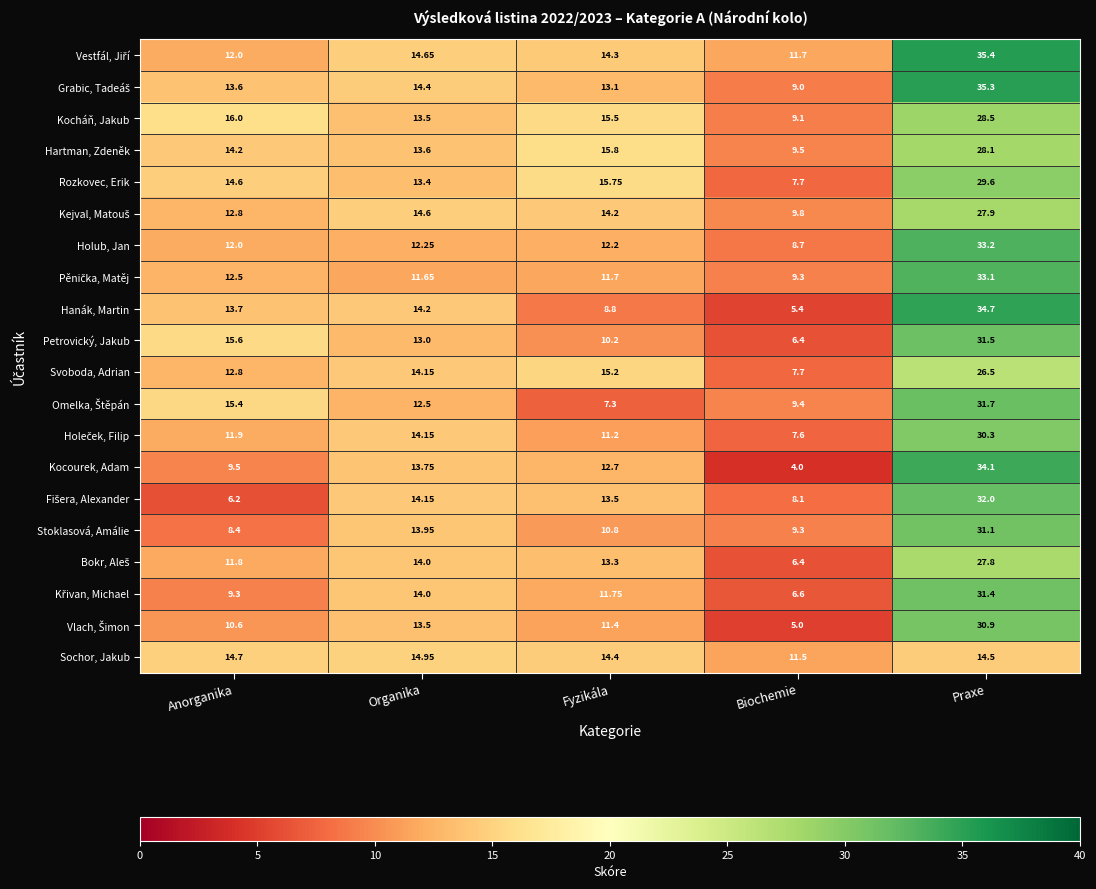

Between Organika and Fyzikála, which series saw the biggest shift?

Hanák, Martin